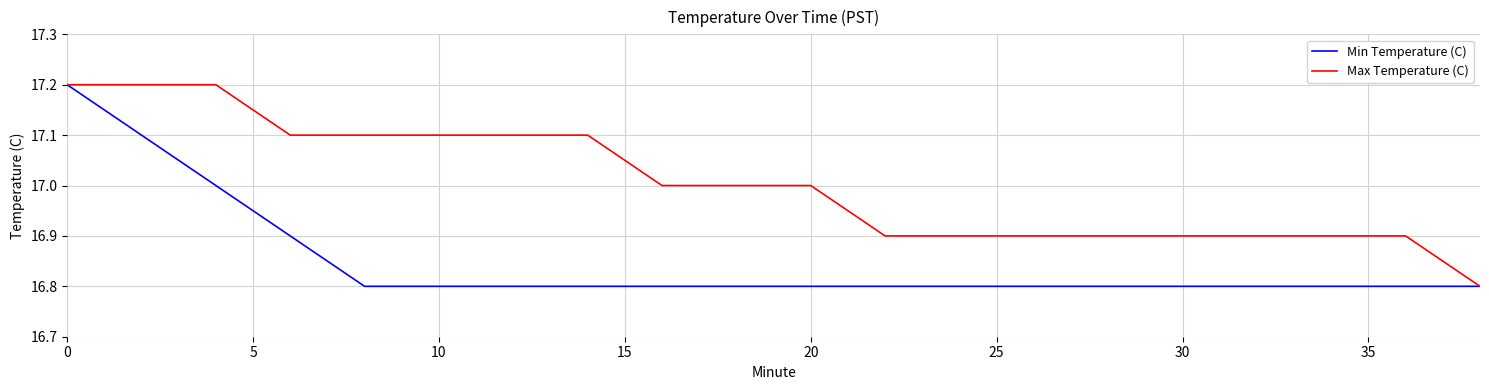

Reading left to right, transcribe all the data shown in this chart.

Min Temperature (C): 17.2	17.1	17.0	16.9	16.8	16.8	16.8	16.8	16.8	16.8	16.8	16.8	16.8	16.8	16.8	16.8	16.8	16.8	16.8	16.8
Max Temperature (C): 17.2	17.2	17.2	17.1	17.1	17.1	17.1	17.1	17.0	17.0	17.0	16.9	16.9	16.9	16.9	16.9	16.9	16.9	16.9	16.8